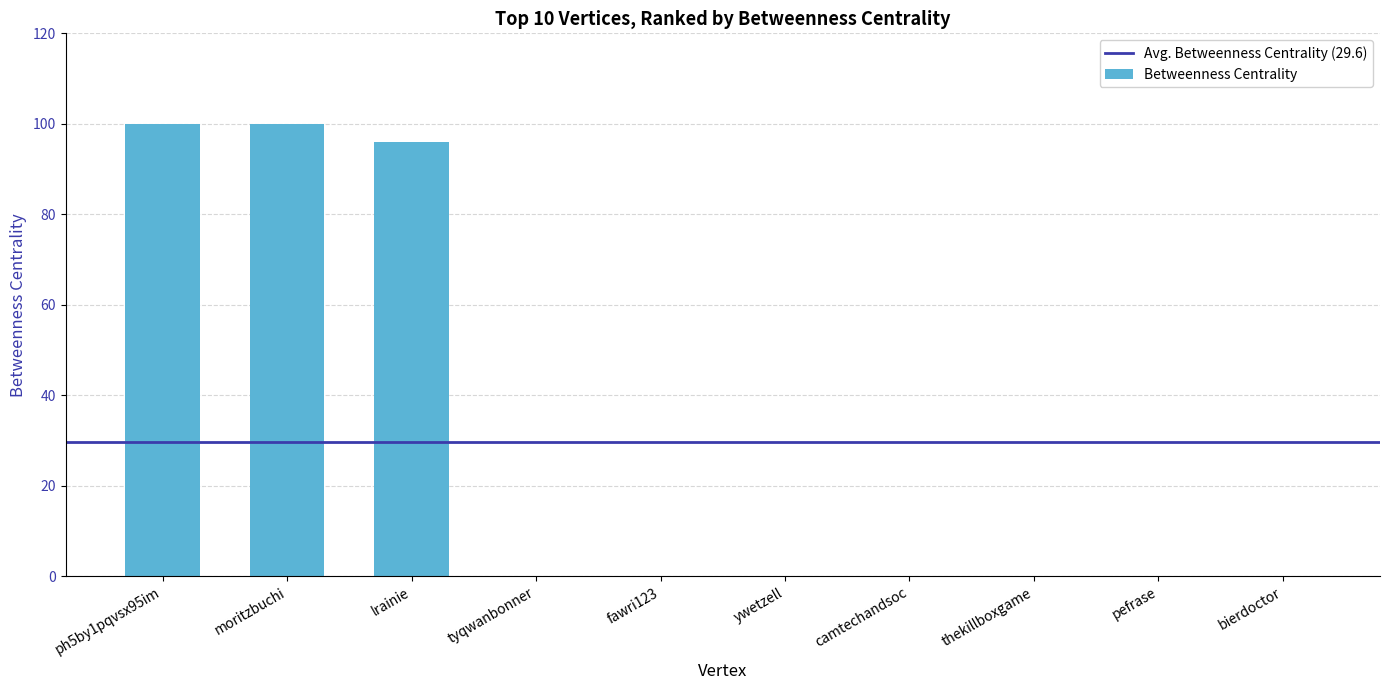

What is the change in value from ph5by1pqvsx95im to lrainie?

-4